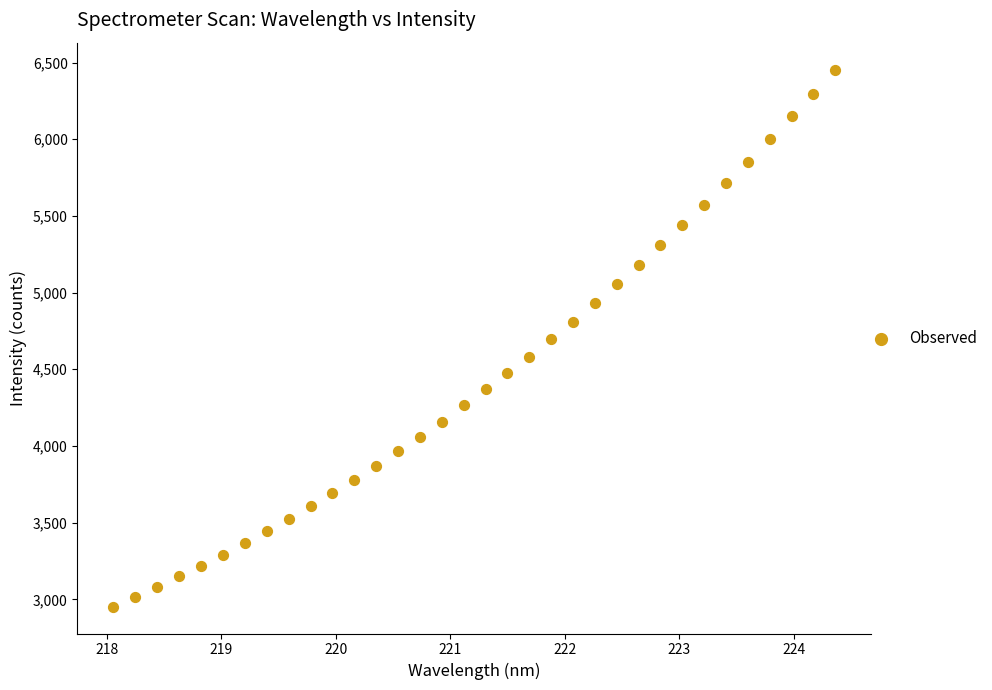

What is the range of X values (max minus min)?

6.3